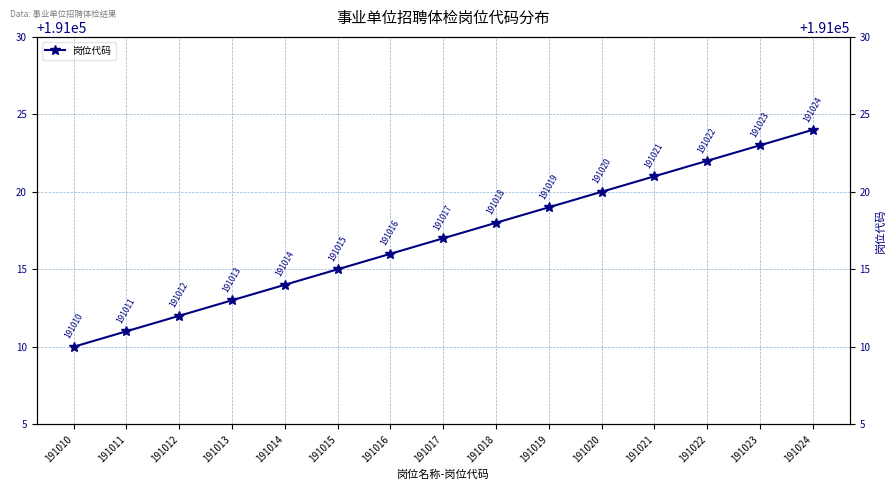

Reading right to left, what are all the values shown in this chart?

191024=191024	191023=191023	191022=191022	191021=191021	191020=191020	191019=191019	191018=191018	191017=191017	191016=191016	191015=191015	191014=191014	191013=191013	191012=191012	191011=191011	191010=191010